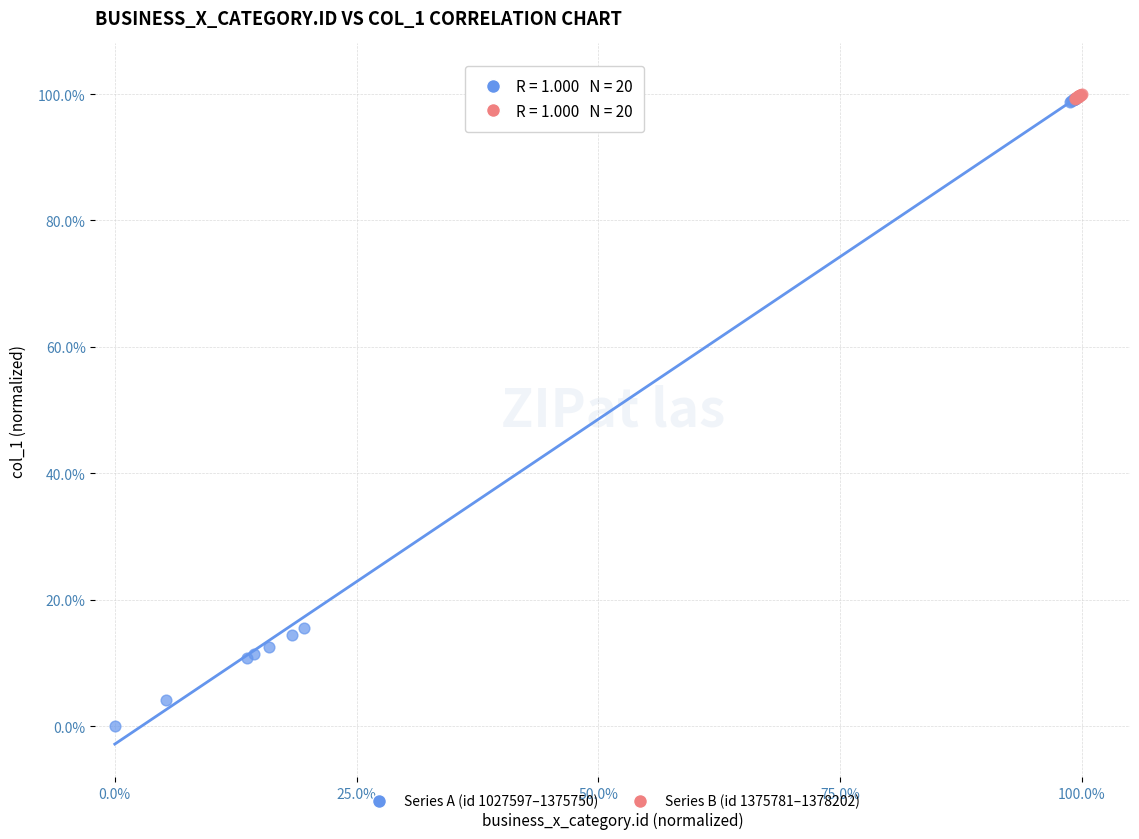

What are all the series names shown in the legend?

Series A (id 1027597–1375750), Series B (id 1375781–1378202)